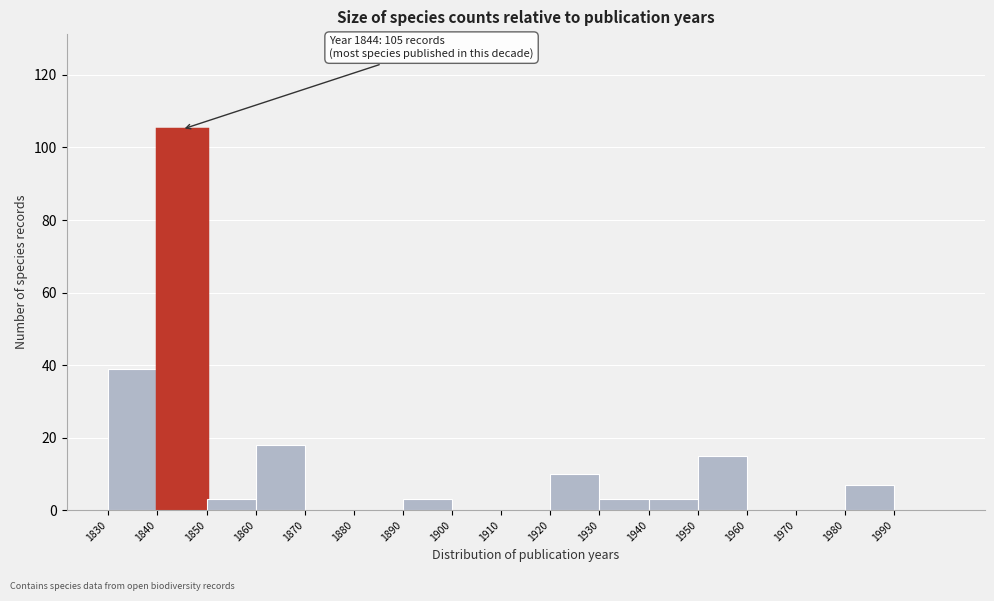

Which range on the x-axis has the tallest bar?

1840 to 1850